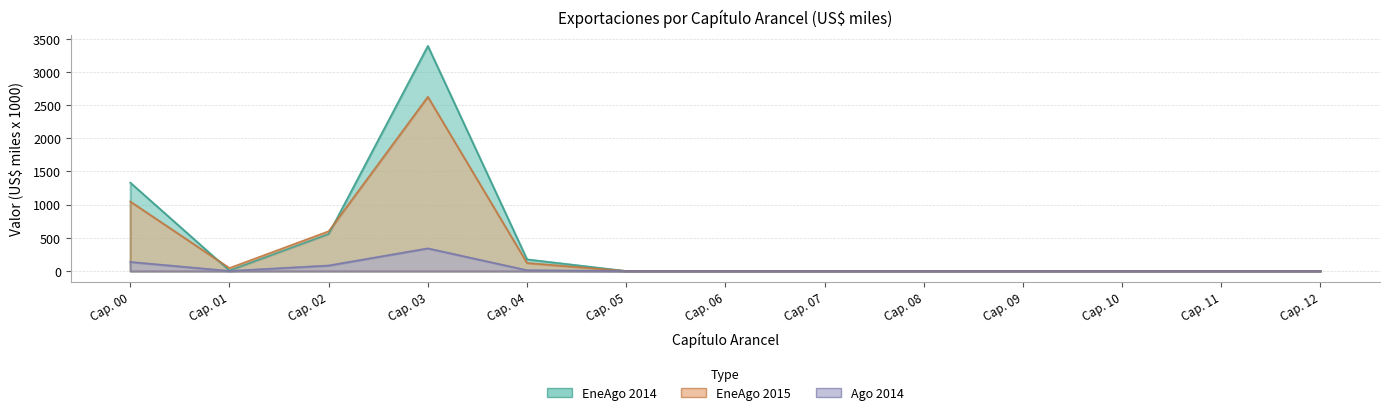

Reading left to right, list all the values displayed in this chart.

EneAgo_2014: 1332.4	6.5	557.0	3392.8	175.3	0.0	0.0	0.0	0.0	0.0	0.0	0.0	0.0
EneAgo_2015: 1047.5	44.2	598.8	2625.7	120.8	0.0	0.0	0.0	0.0	0.0	0.0	0.0	0.0
Ago_2014: 136.5	0.8	82.9	341.3	11.4	0.0	0.0	0.0	0.0	0.0	0.0	0.0	0.0